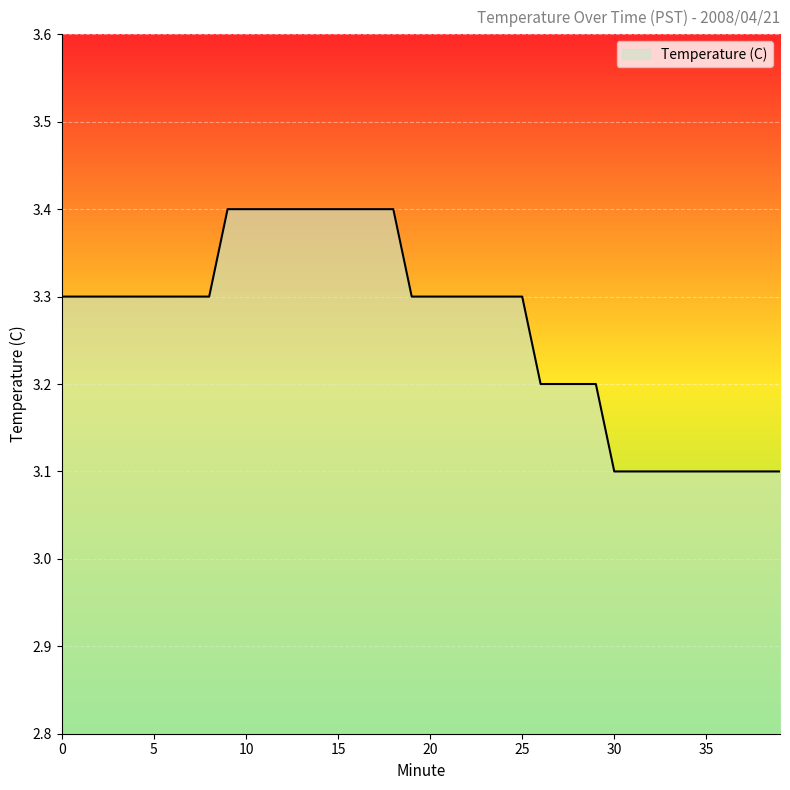

Count the number of data series in this chart.

1